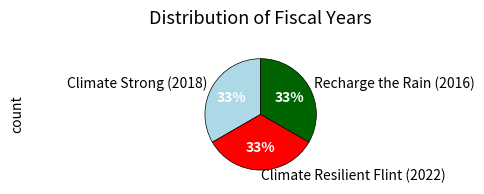

Approximately how many times larger is the value at Climate Resilient Flint (2022) compared to Recharge the Rain (2016)?

1.0